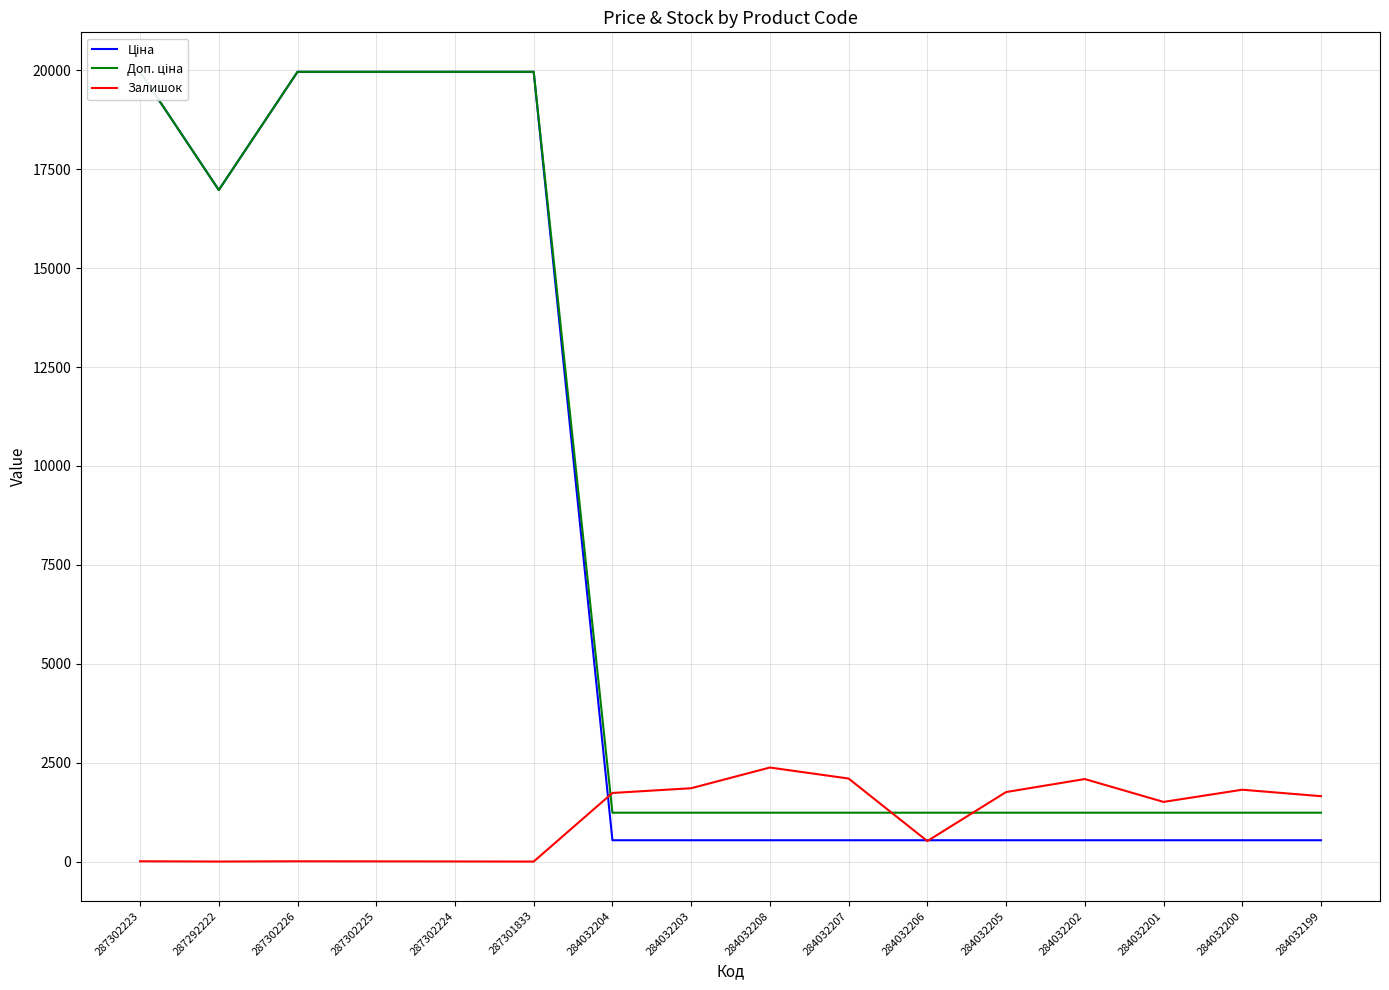

True or false: Залишок has a value of 7.0 at 287302223.

True